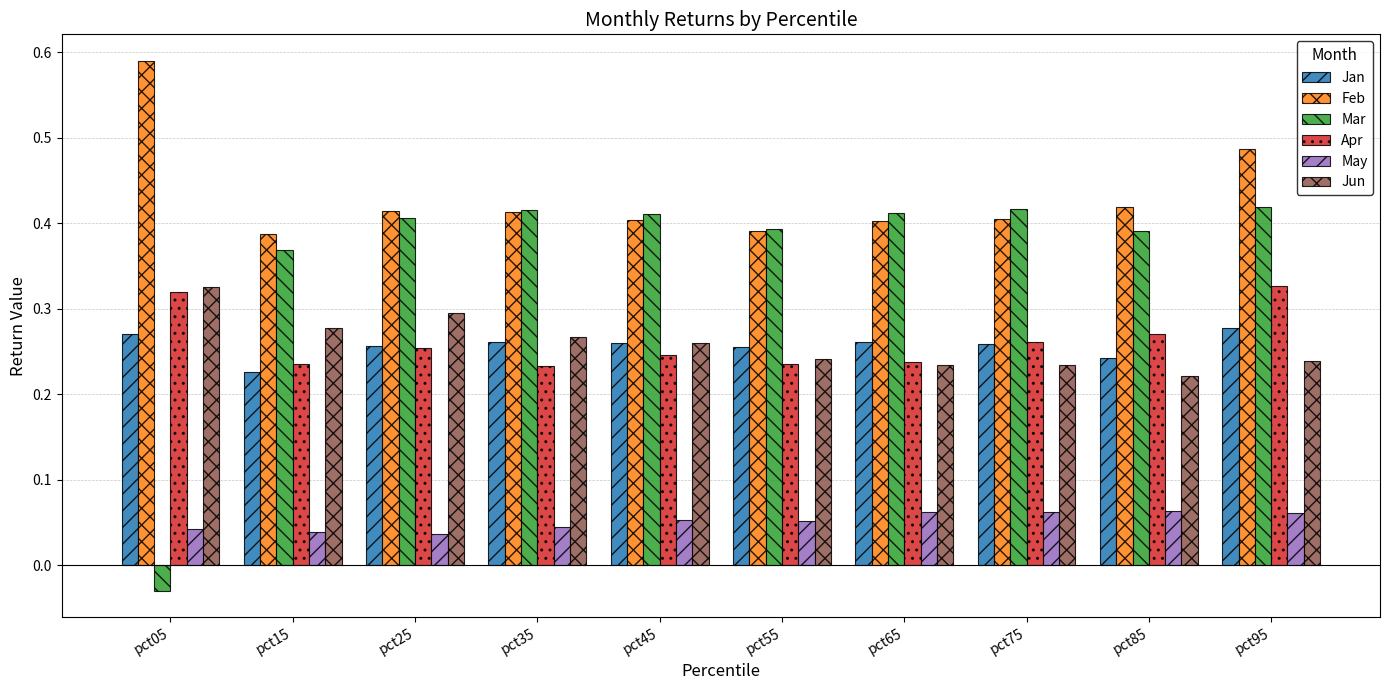

How many bars are there in each group?

6